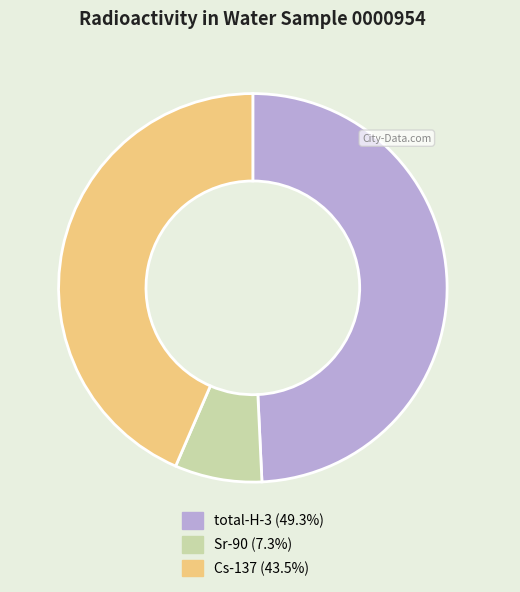

Which category has the smallest portion of the pie?

Sr-90